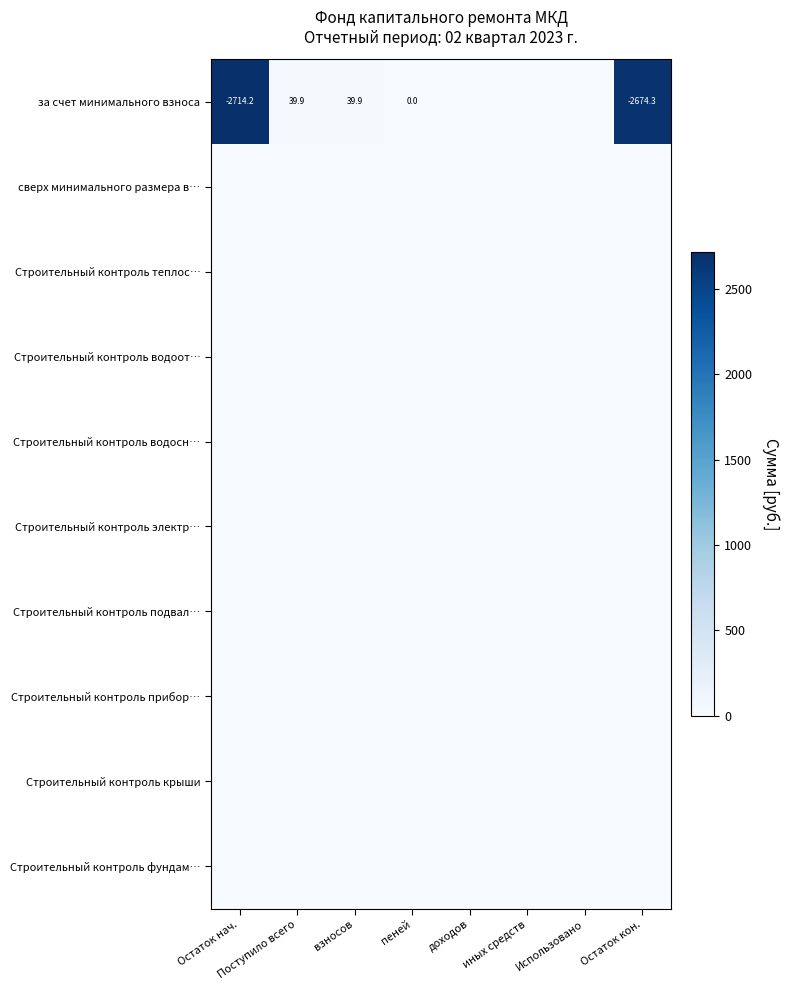

Count the number of data series in this chart.

10